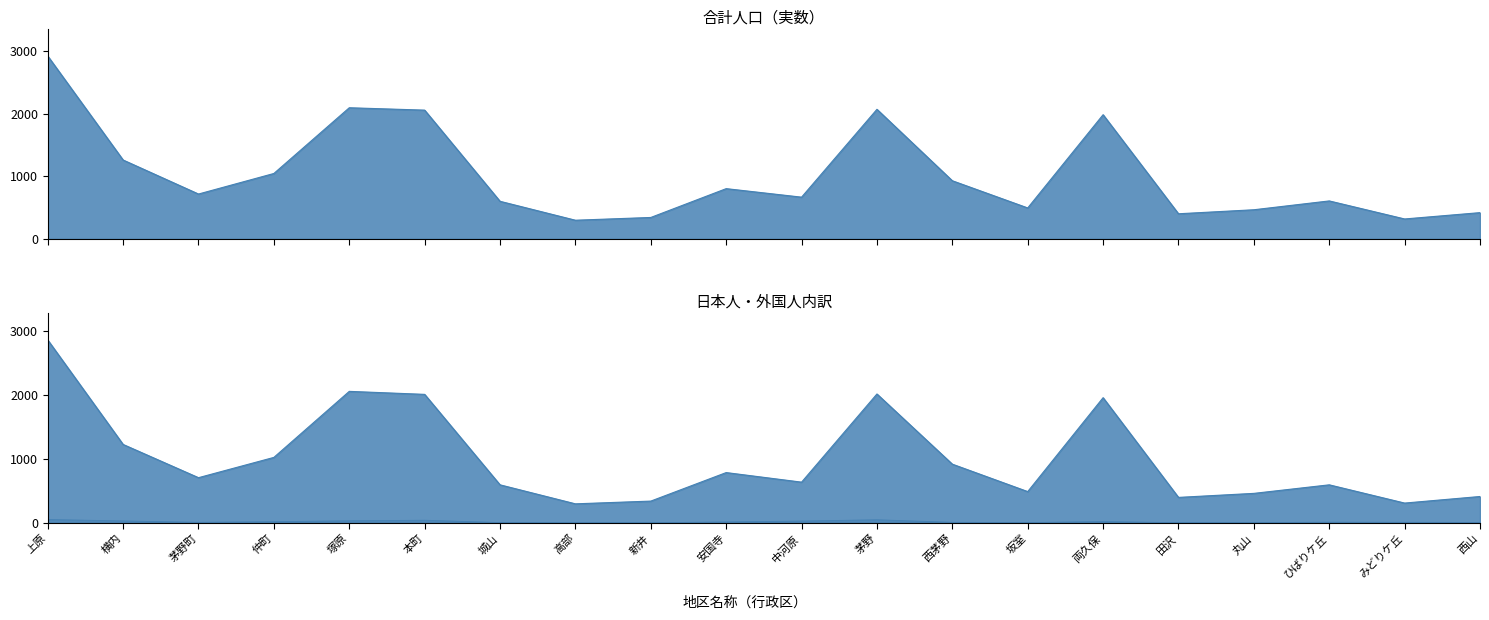

Where is 日本(男) nearest to the value 1582?

横内